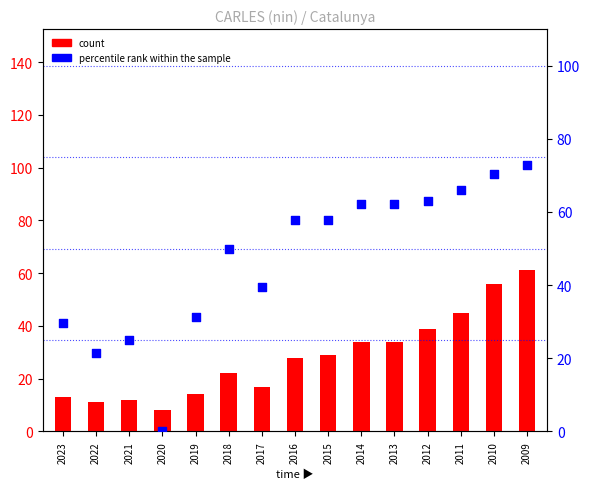

At which category is the sum across all series the highest?

2009